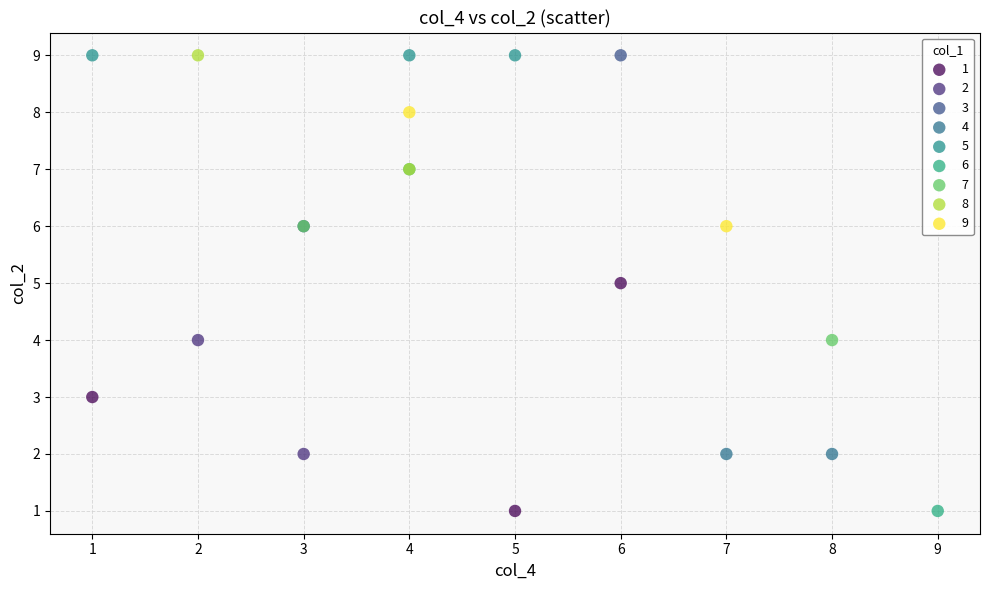

What are all the series names shown in the legend?

1, 2, 3, 4, 5, 6, 7, 8, 9